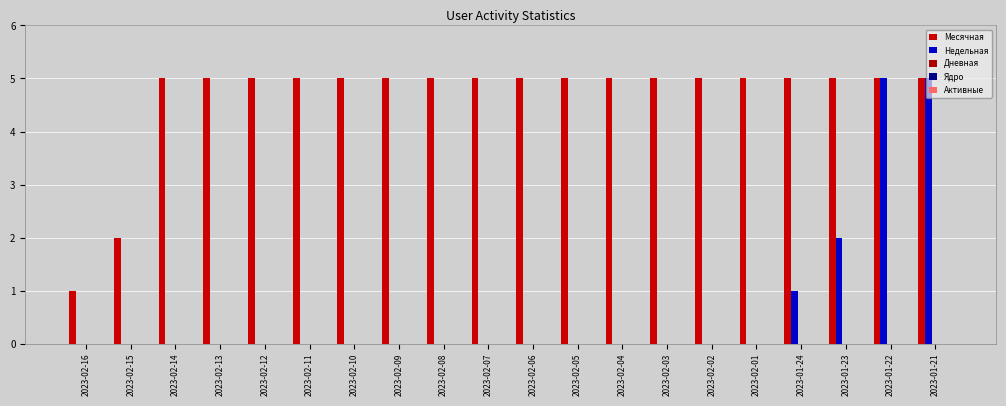

Rank the series by their maximum value, from highest to lowest.

Месячная, Недельная, Дневная, Ядро, Активные